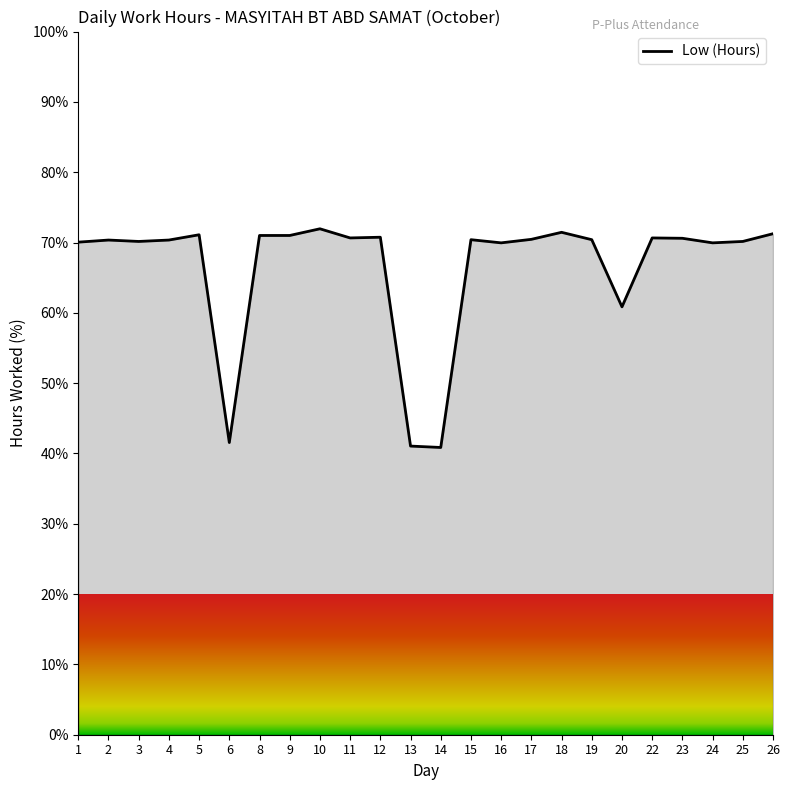

Where is the data nearest to the value 56?

20